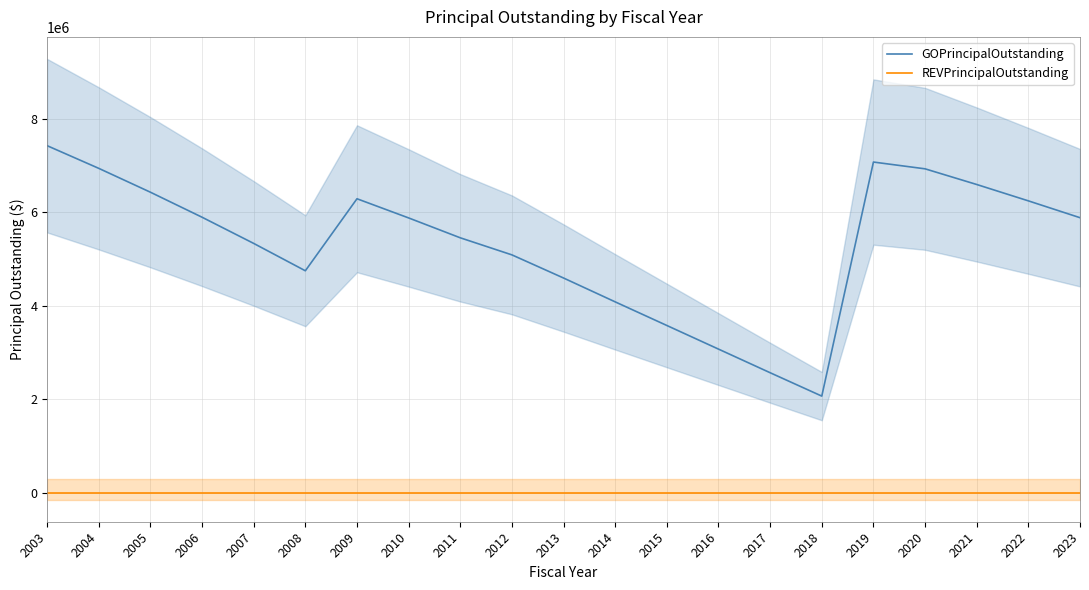

The value of REVPrincipalOutstanding at 2020 is 0. True or false?

True